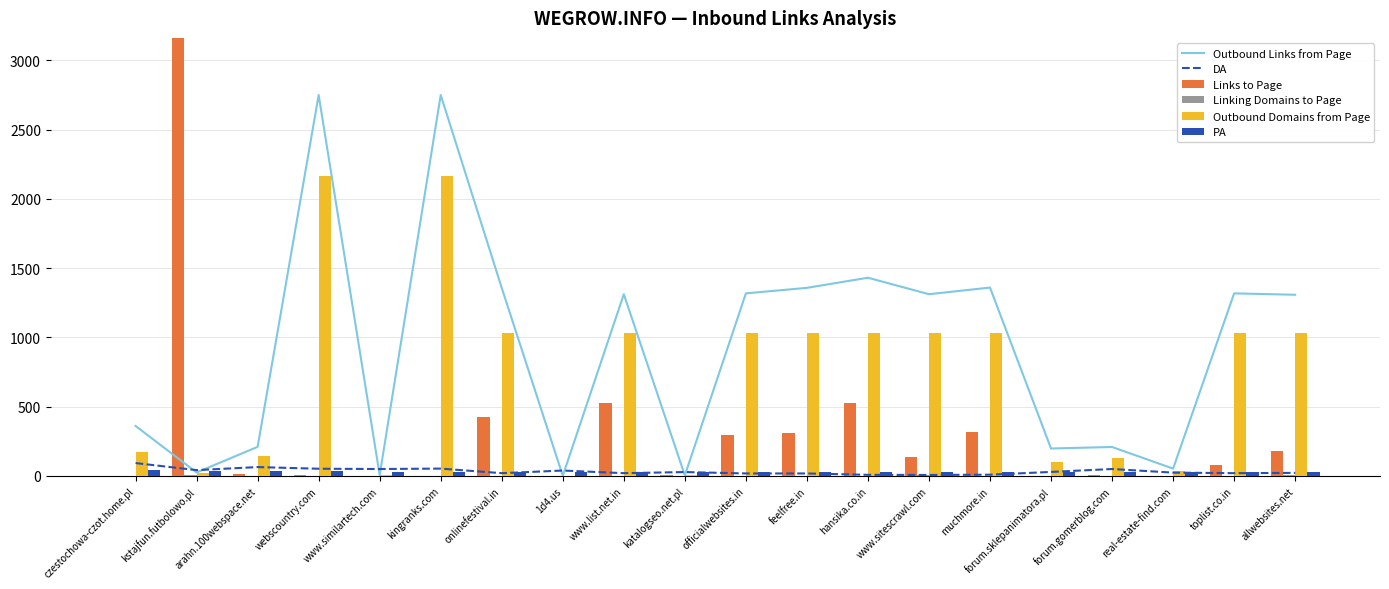

True or false: DA has a value of 53 at kingranks.com.

True